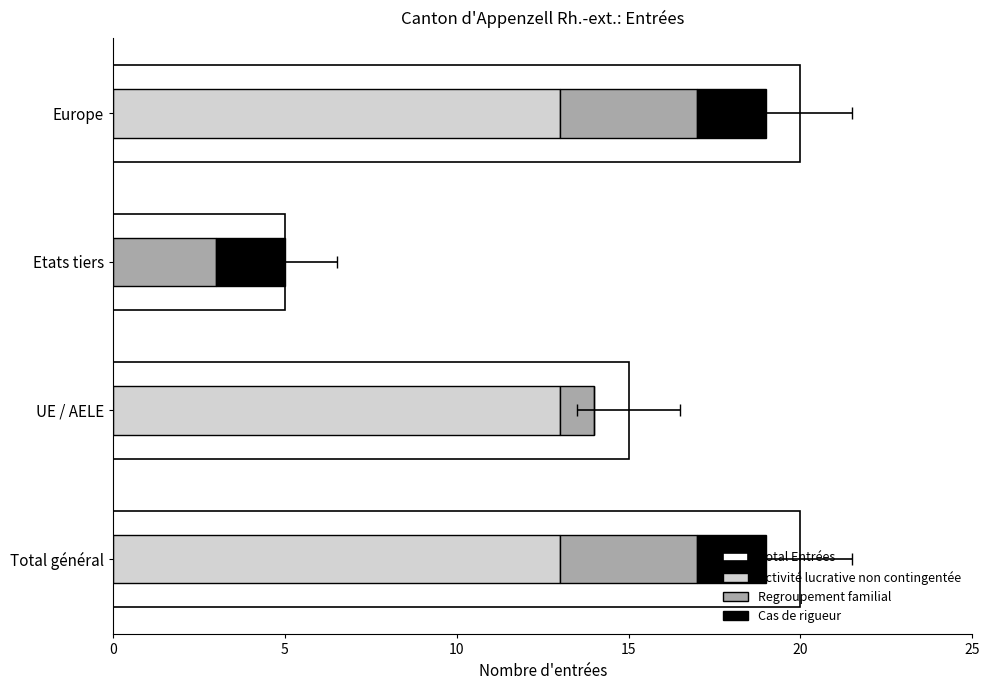

At how many categories does at least one series exceed 5?

3